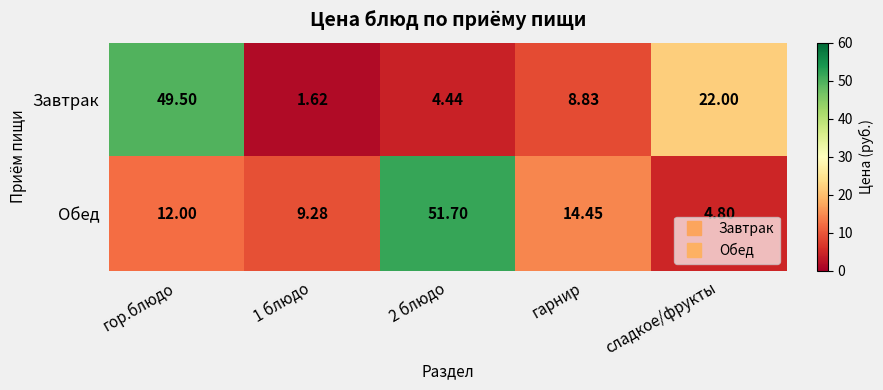

What is the spread (max minus min) of values at 2 блюдо?

47.3